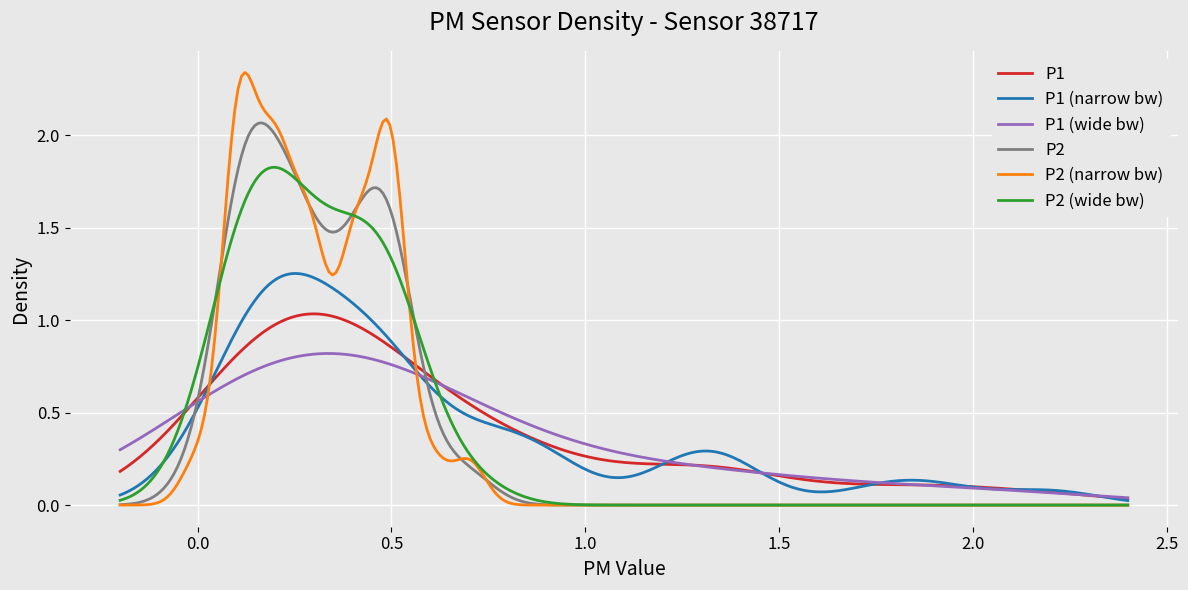

List the series in order of their peak value, lowest first.

P1 (wide bw), P1, P1 (narrow bw), P2 (wide bw), P2, P2 (narrow bw)